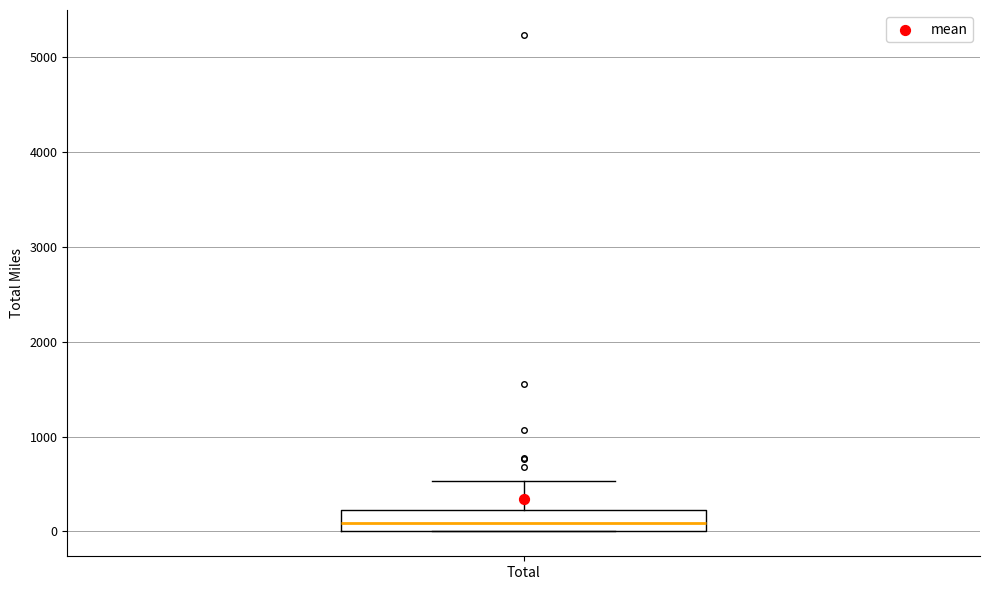

Transcribe this box plot: give where the median line is, the range the box spans, and where the two whiskers end, as read against the y-axis. The values are not printed on the chart, so give them approximately, as read against the axis.

median 100, box 0 to 200, whiskers 0 to 500